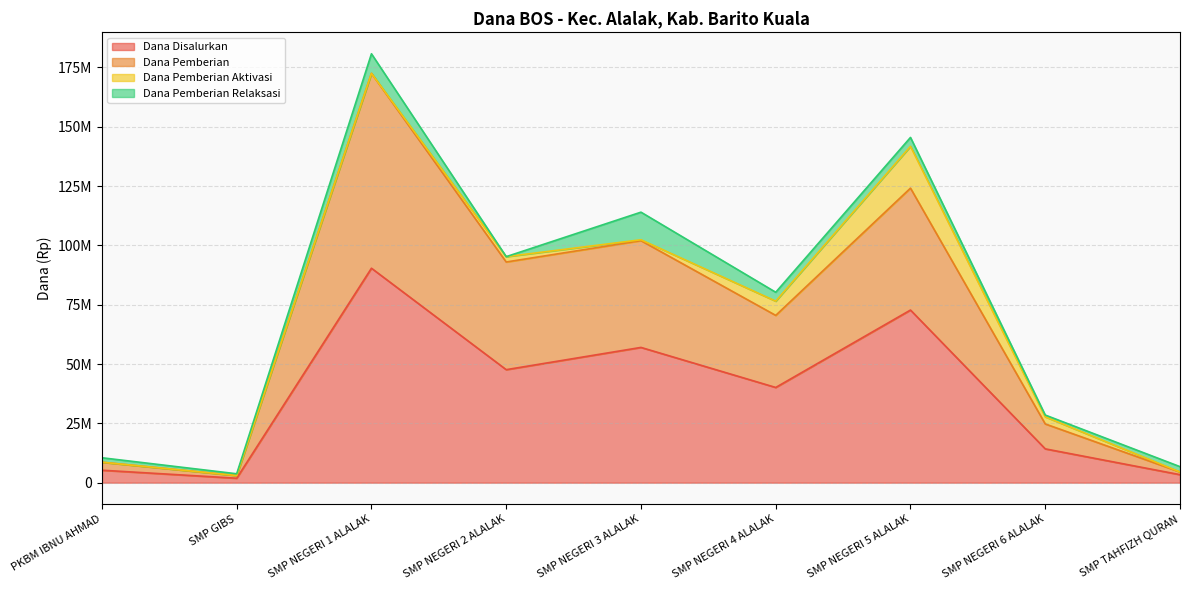

What is the difference between the maximum and minimum values in the Dana Disalurkan series?

88500000